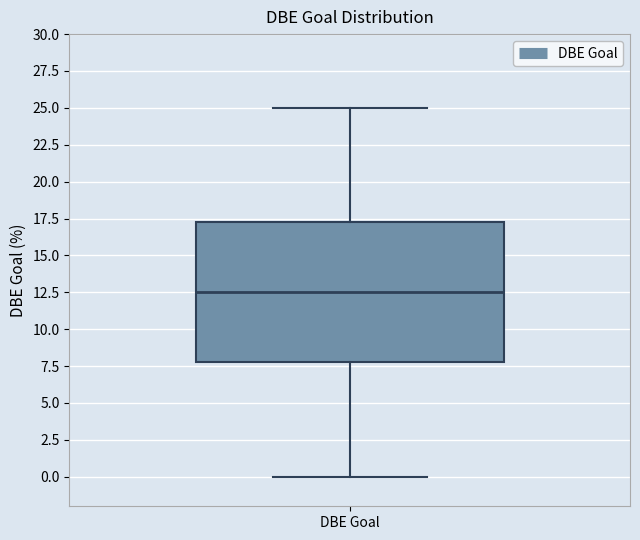

Transcribe this box plot: give where the median line is, the range the box spans, and where the two whiskers end, as read against the y-axis. The values are not printed on the chart, so give them approximately, as read against the axis.

median 12.5, box 8.0 to 17.5, whiskers 0.0 to 25.0